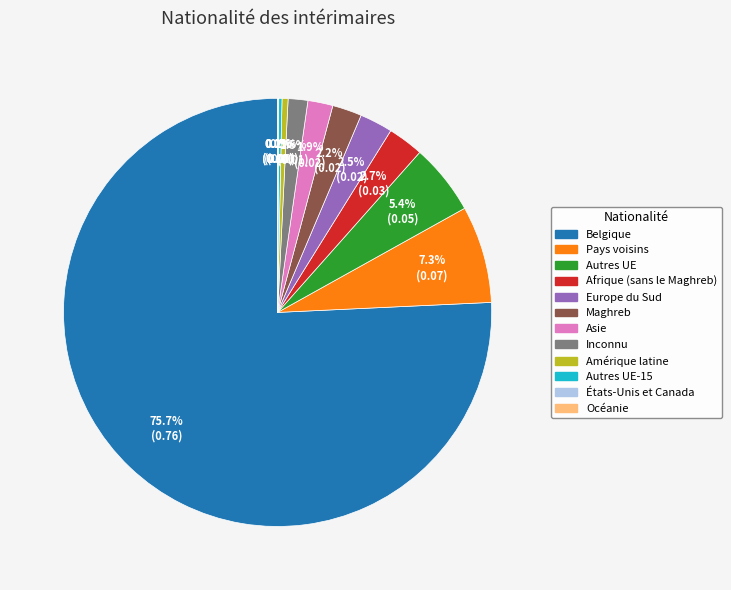

Does any single category account for the majority?

Yes